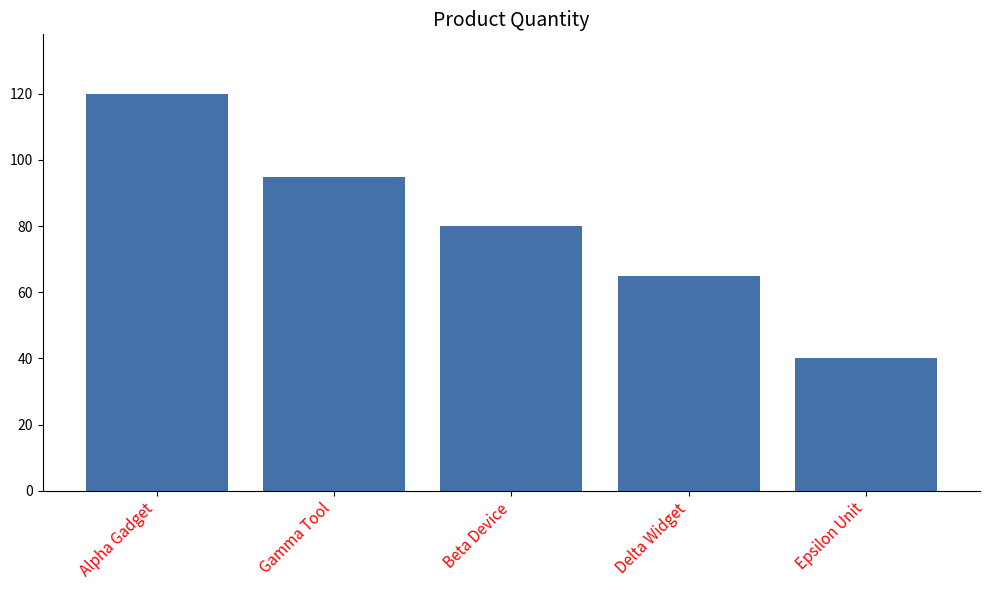

Rank the categories by value from lowest to highest.

Epsilon Unit, Delta Widget, Beta Device, Gamma Tool, Alpha Gadget